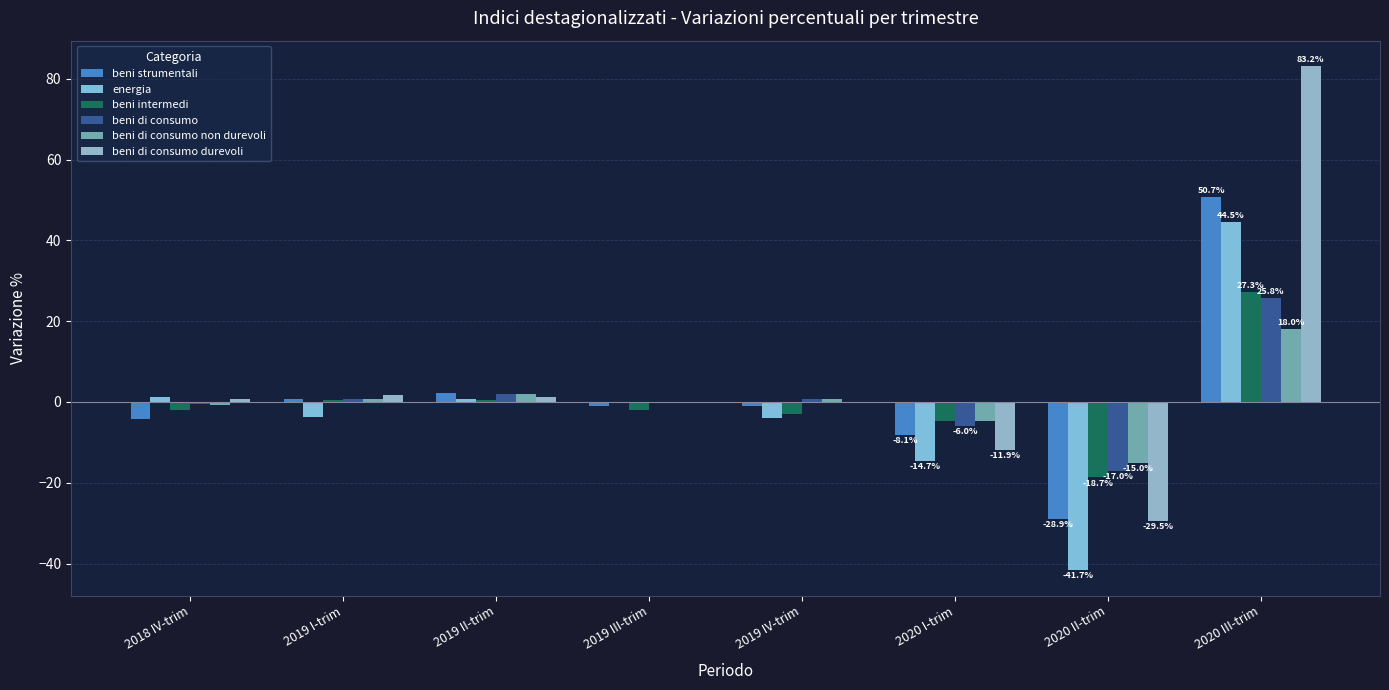

Which series has the largest total across all categories?

beni di consumo durevoli